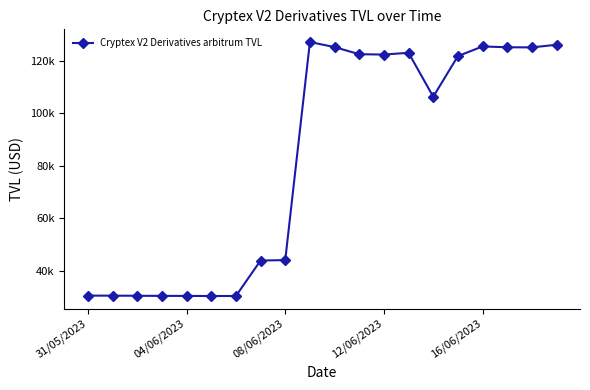

What is the smallest value displayed?

30458.9